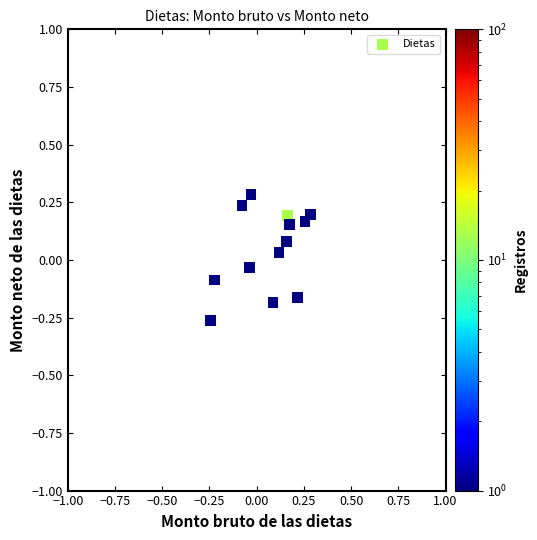

What is the range of Y values (max minus min)?

0.5